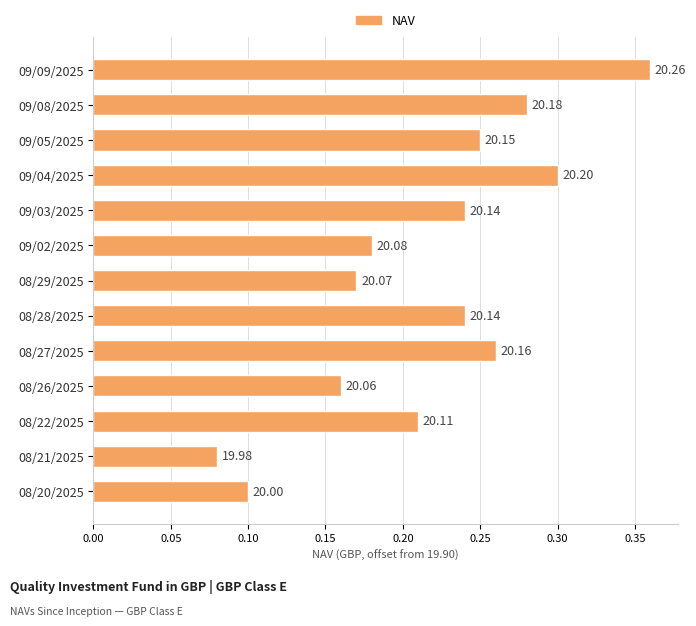

Are the bars horizontal?

Yes